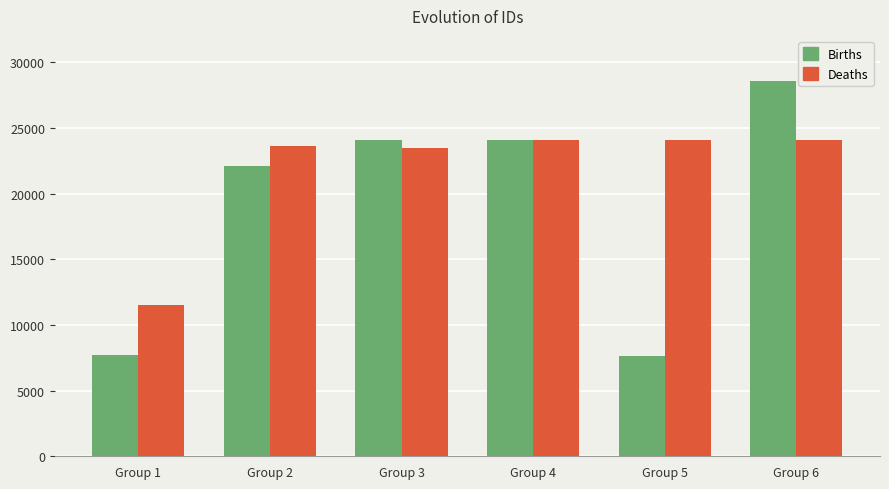

What is the difference between the highest and lowest values at Group 1?

3811